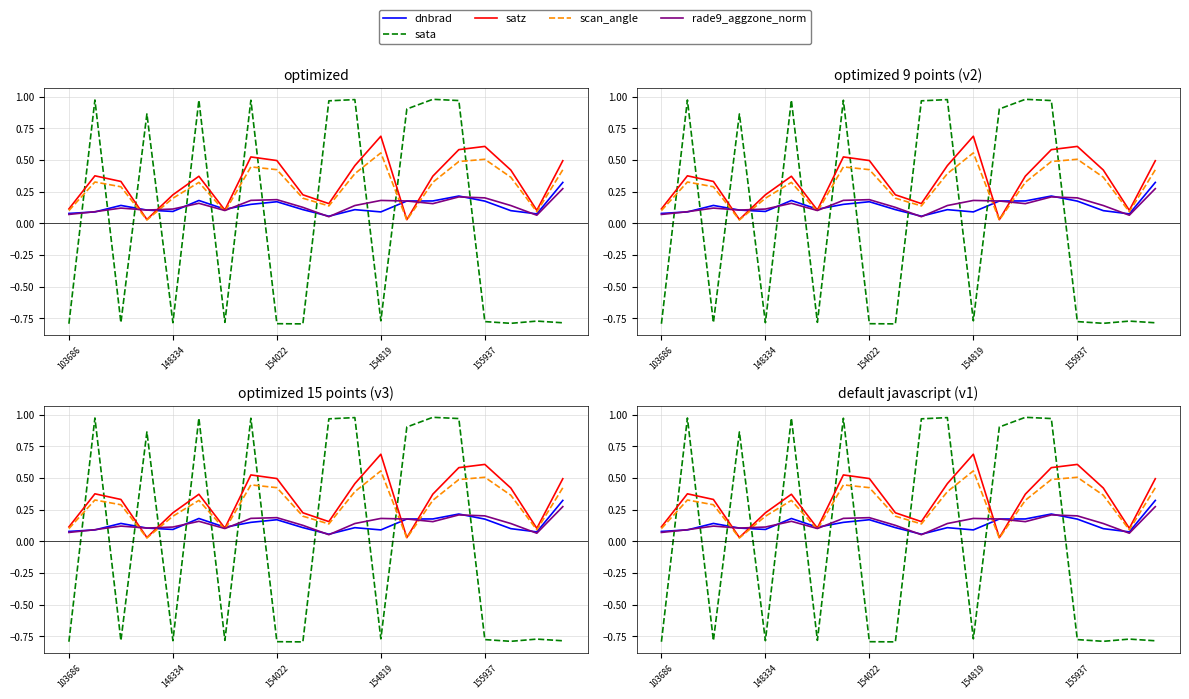

After their last crossing, which series has the higher values: satz or dnbrad?

satz